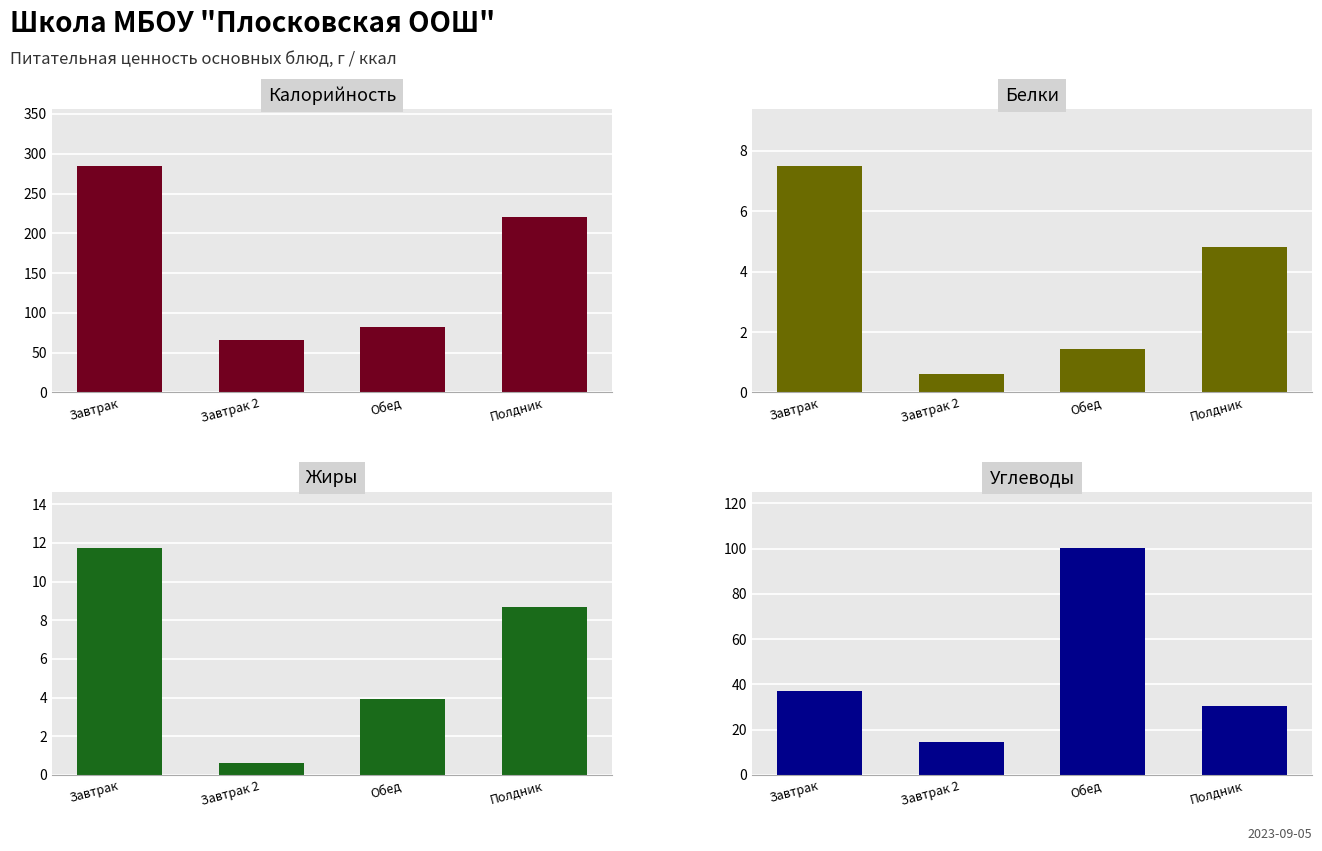

Is it true that Жиры equals 8.7 at Полдник?

True